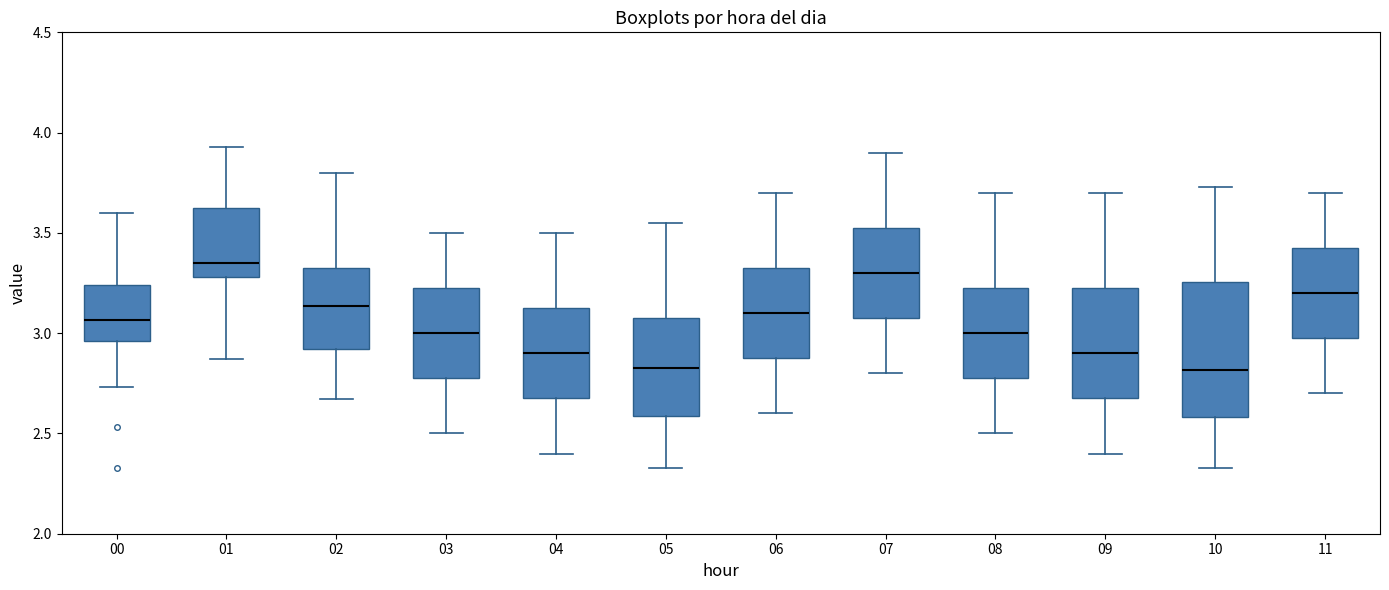

Where does the lower whisker of the box at x = 03 end on the y-axis? The values are not printed on the chart, so give them approximately, as read against the axis.

2.50